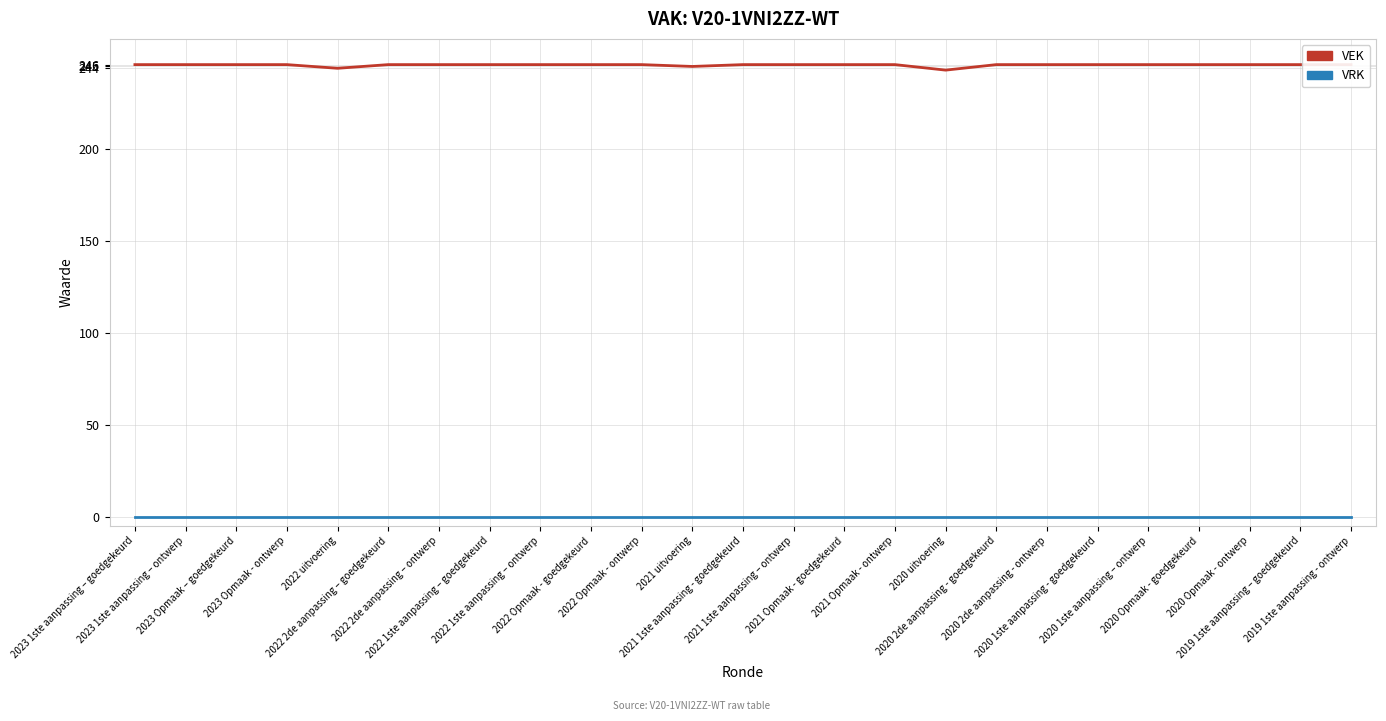

What is the label of the 22nd point from the left?

2020 Opmaak - goedgekeurd